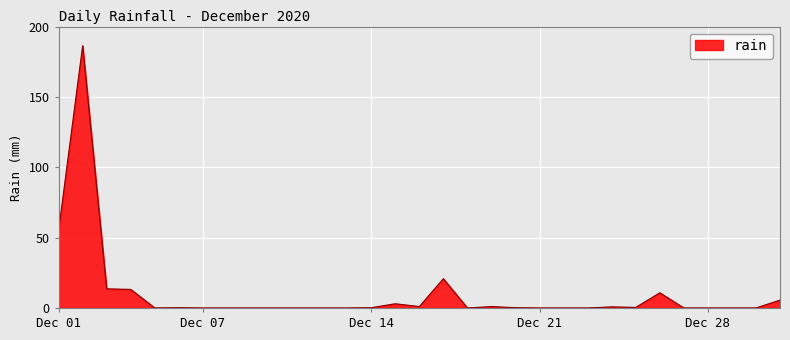

What is the average value?

10.1